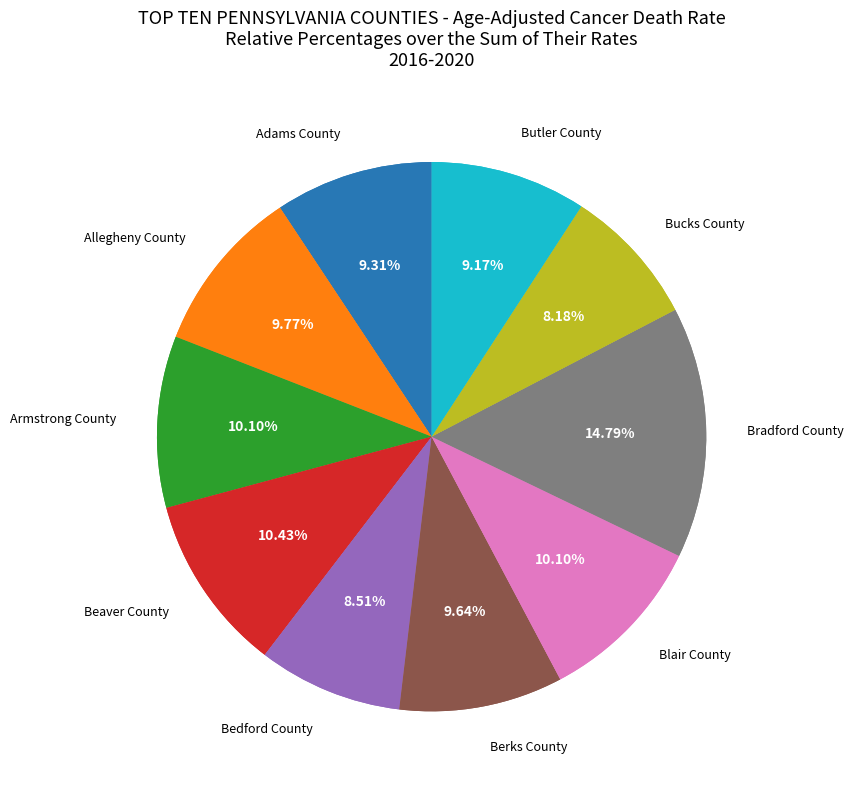

Combined, what portion of the pie is Beaver County and Butler County?

19.6%